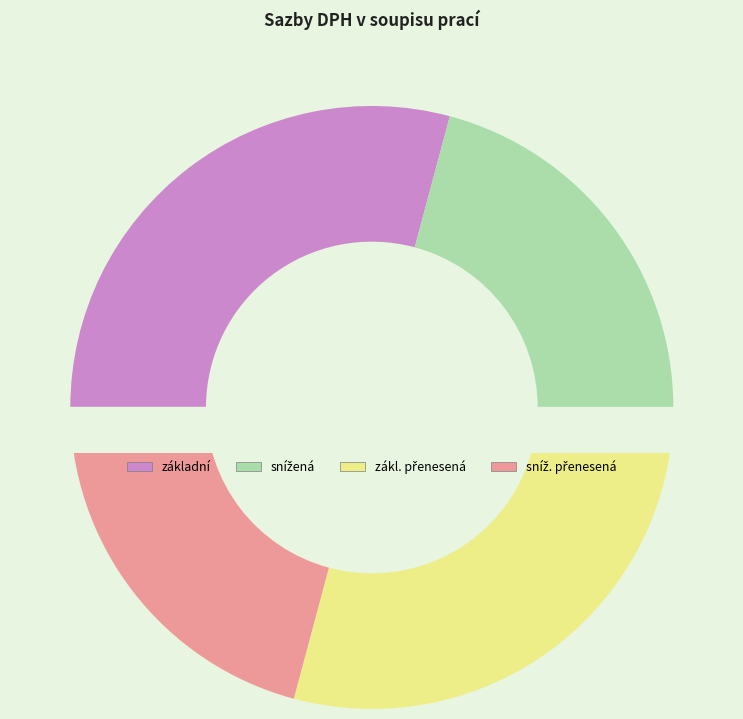

Count the number of slices in the pie.

4